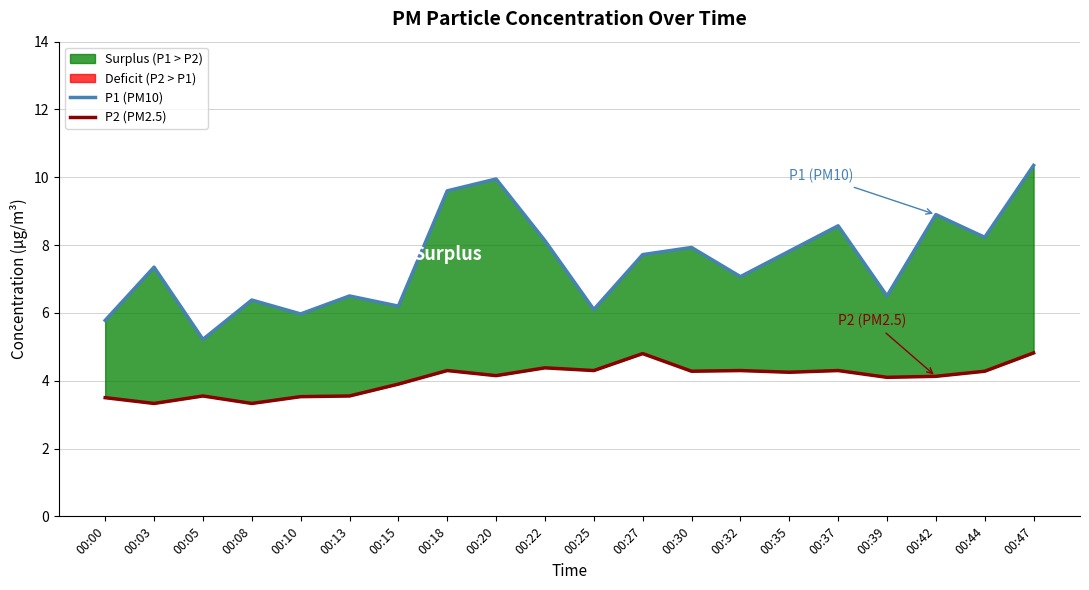

At which category is the sum across all series the highest?

00:47